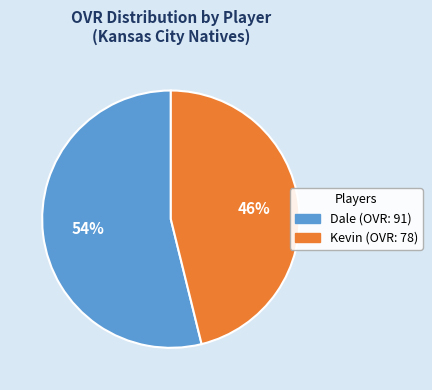

To the nearest percent, what portion does Kevin represent?

46%